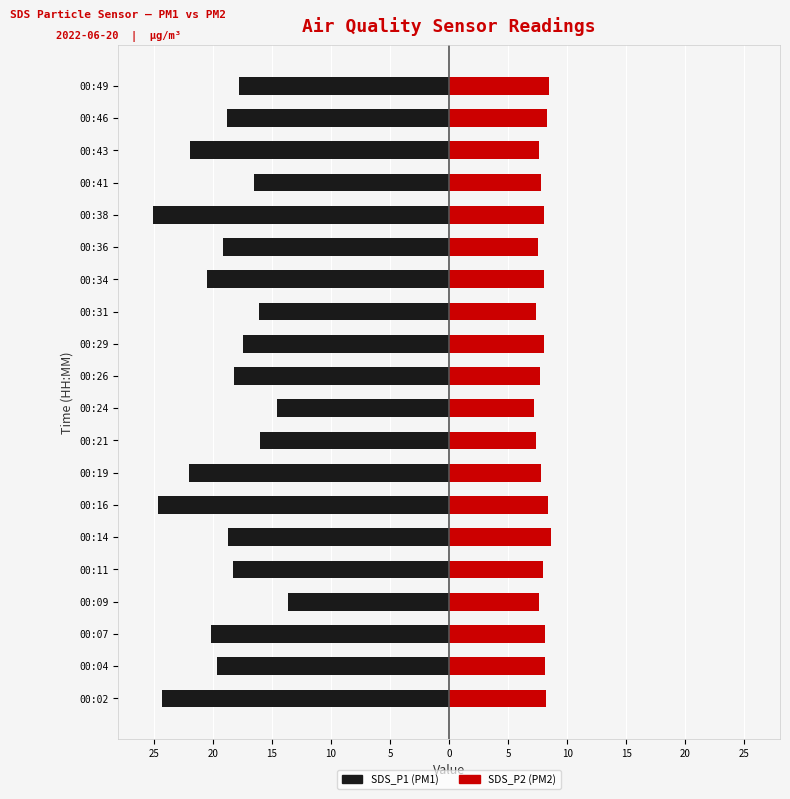

Between 00:04 and 00:49, which series saw the biggest shift?

SDS_P1